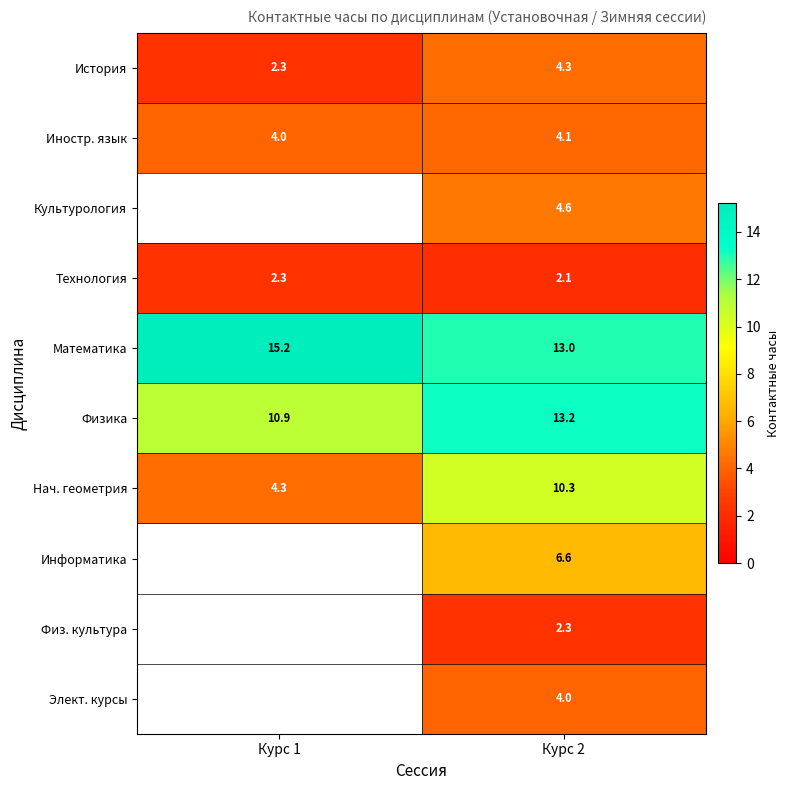

What is the difference between the Нач. геометрия values at Курс 1 and Курс 2?

6.0